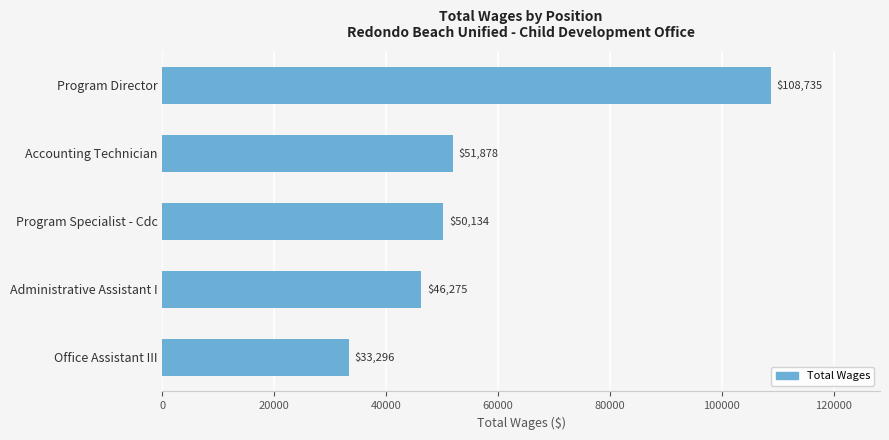

What is the change in value from Program Specialist - Cdc to Office Assistant III?

-16838